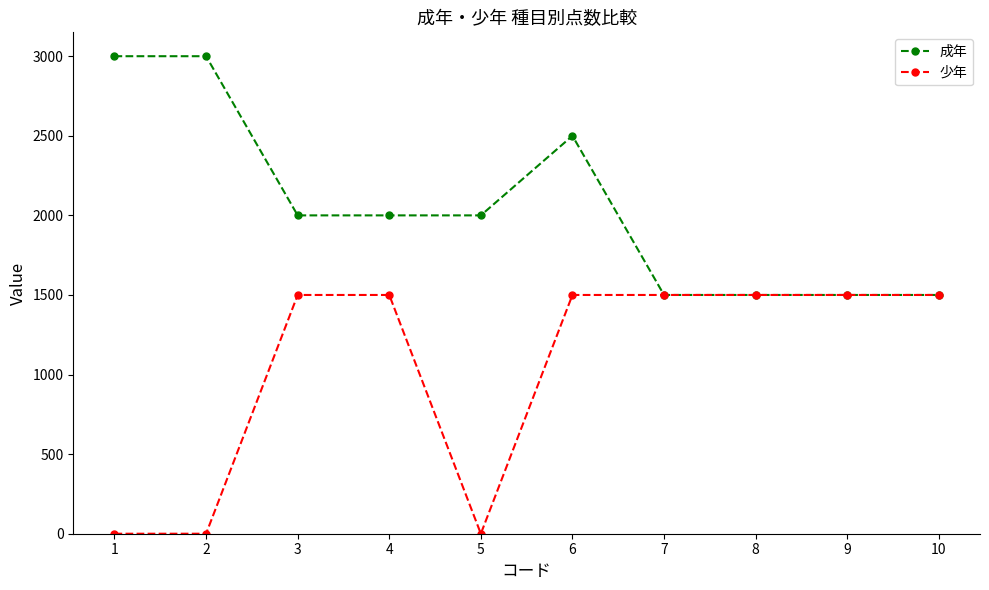

List the series in order of their overall mean, lowest first.

少年, 成年